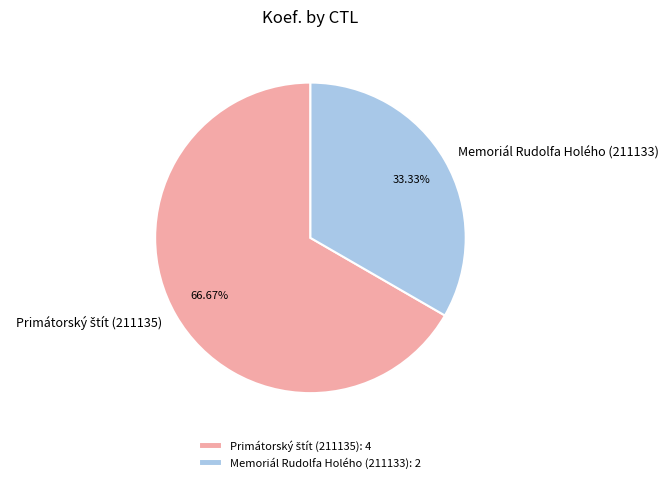

Does Memoriál Rudolfa Holého (211133) account for over 50% of the chart?

No